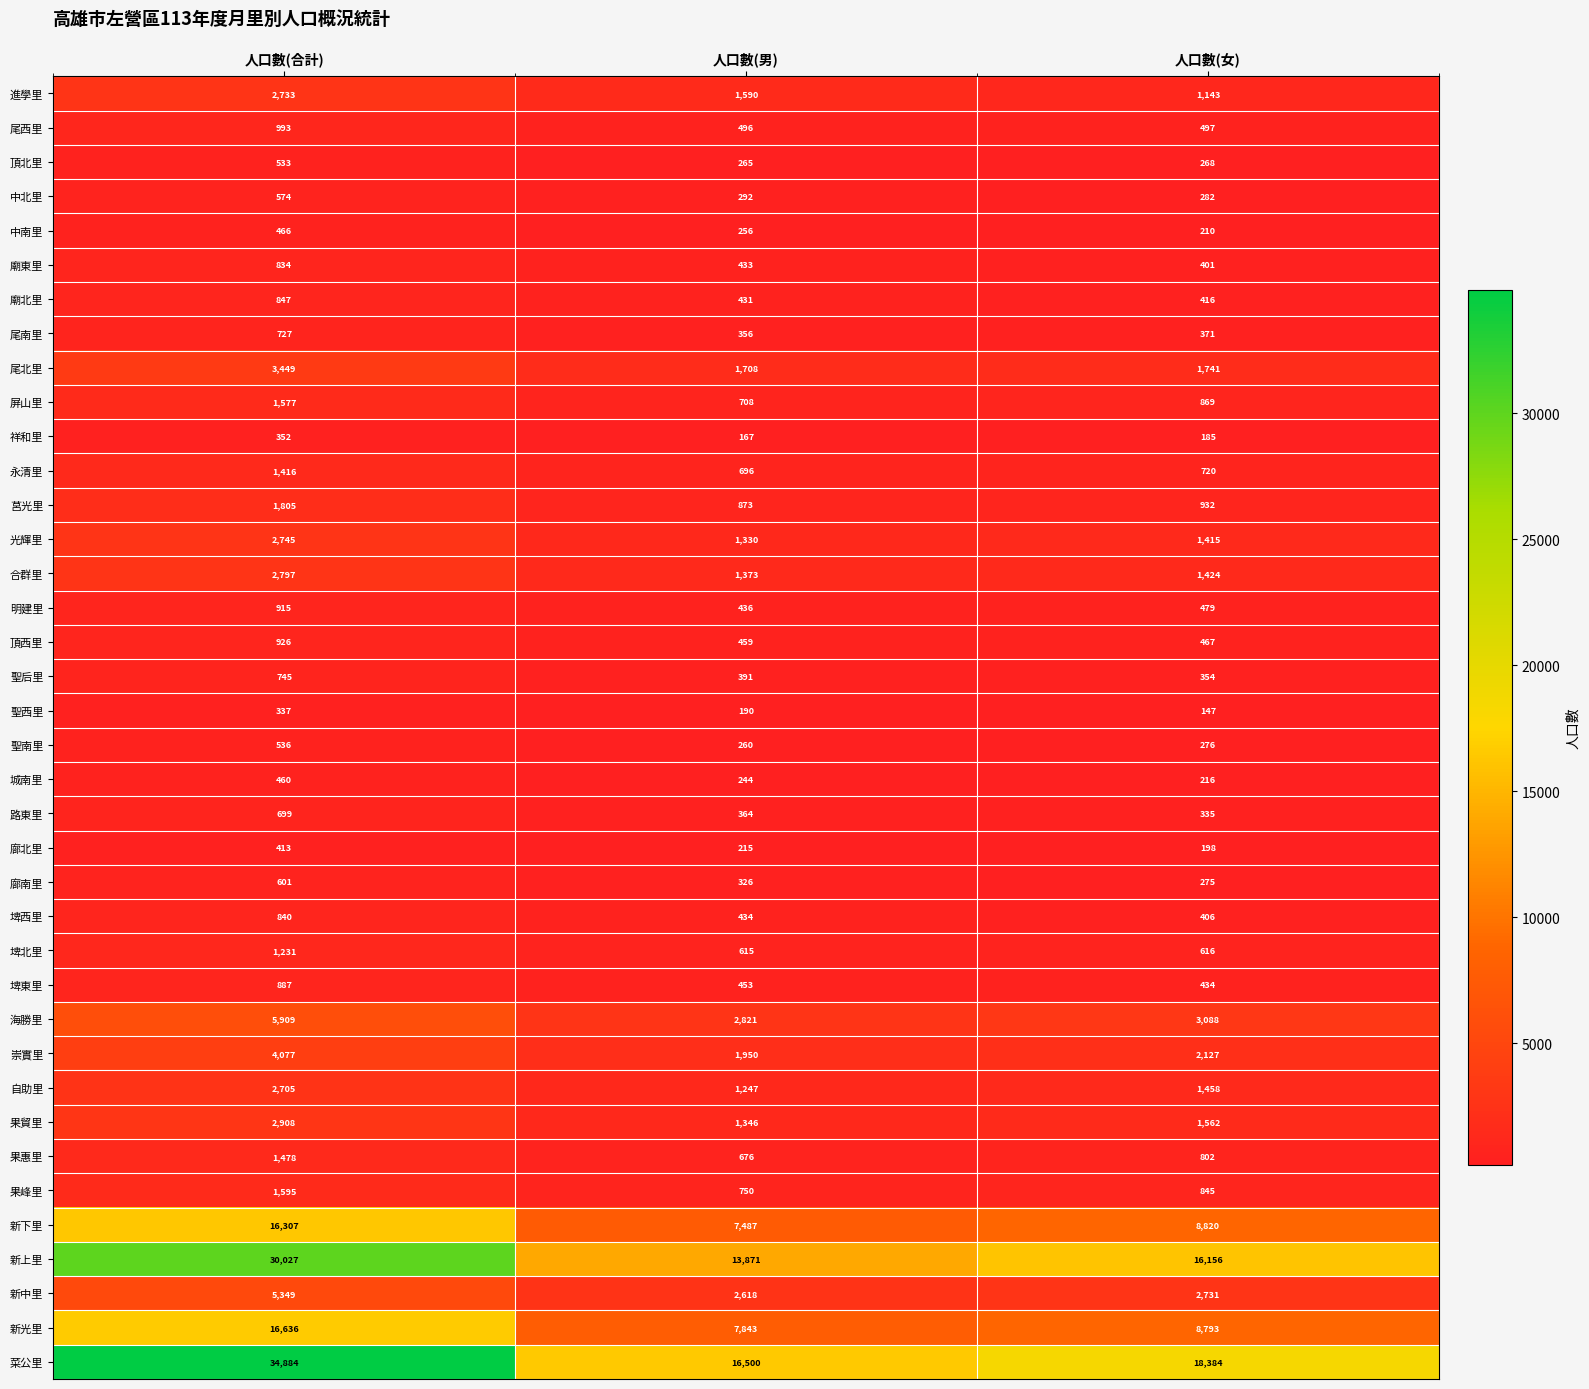

At how many categories does at least one series exceed 3878?

3